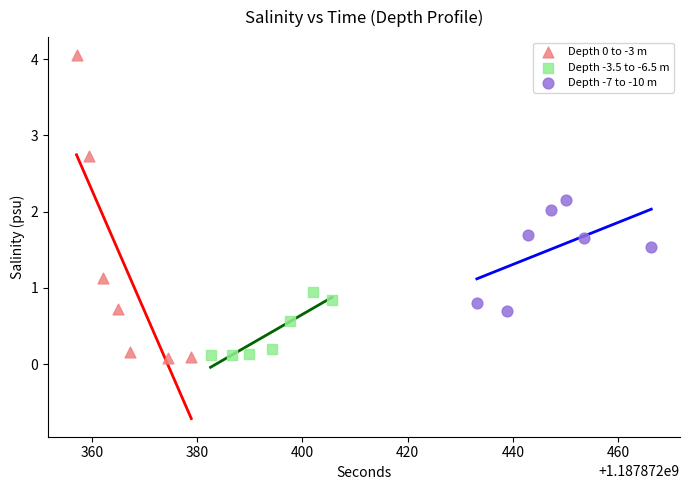

Which series contains the highest Y value?

Depth 0 to -3 m